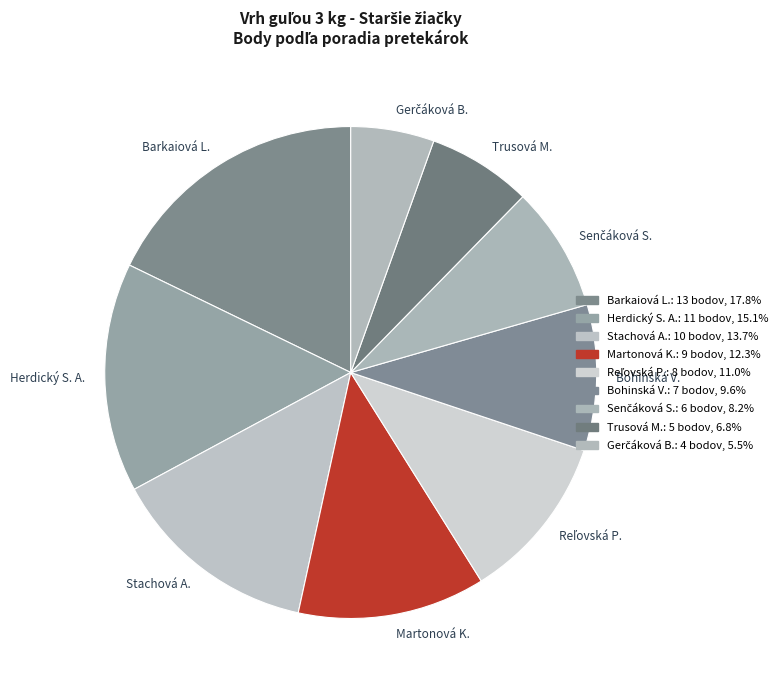

Is Herdický S. A. the majority of the pie?

No